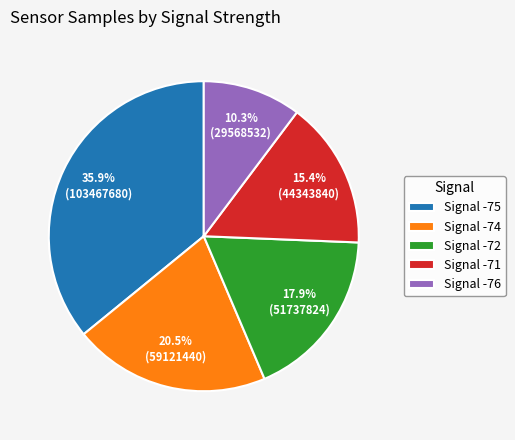

Which category has the smallest portion of the pie?

Signal -76